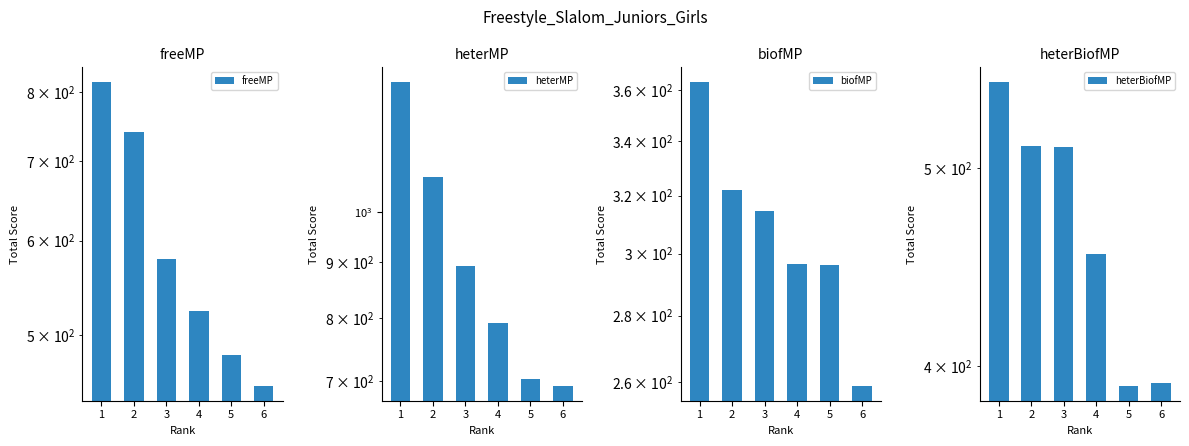

What is the value of the heterMP bar at the 6th from the left?

693.8